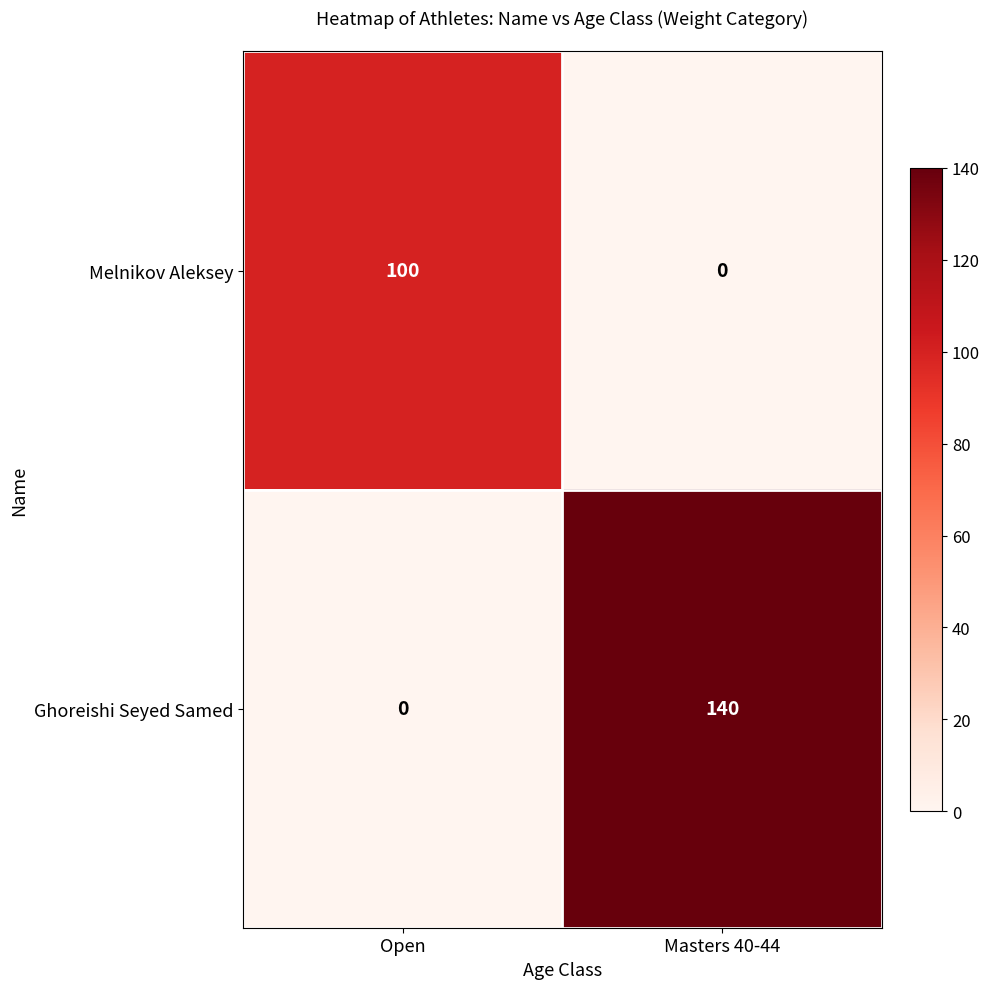

List the series in order of their overall mean, lowest first.

Melnikov Aleksey, Ghoreishi Seyed Samed